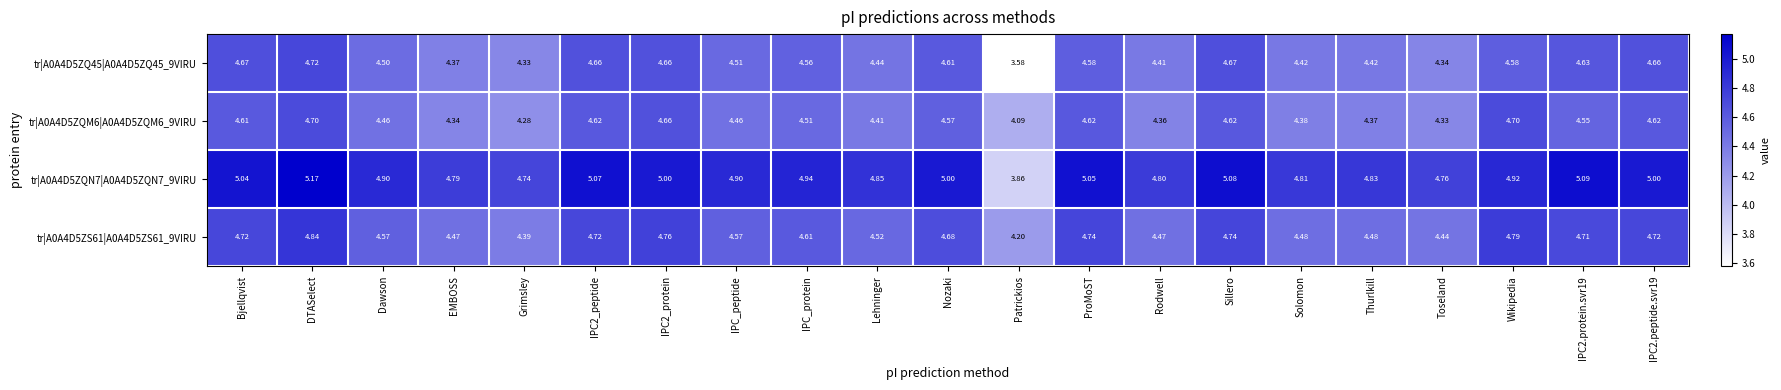

Is the value of tr|A0A4D5ZQN7|A0A4D5ZQN7_9VIRU at EMBOSS greater than the value of tr|A0A4D5ZQ45|A0A4D5ZQ45_9VIRU at DTASelect?

Yes